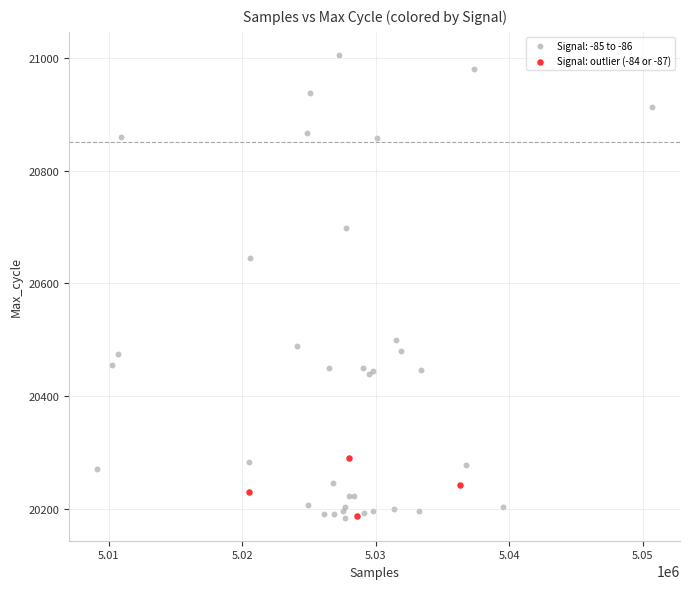

Which series contains the highest Y value?

Signal: -85 to -86